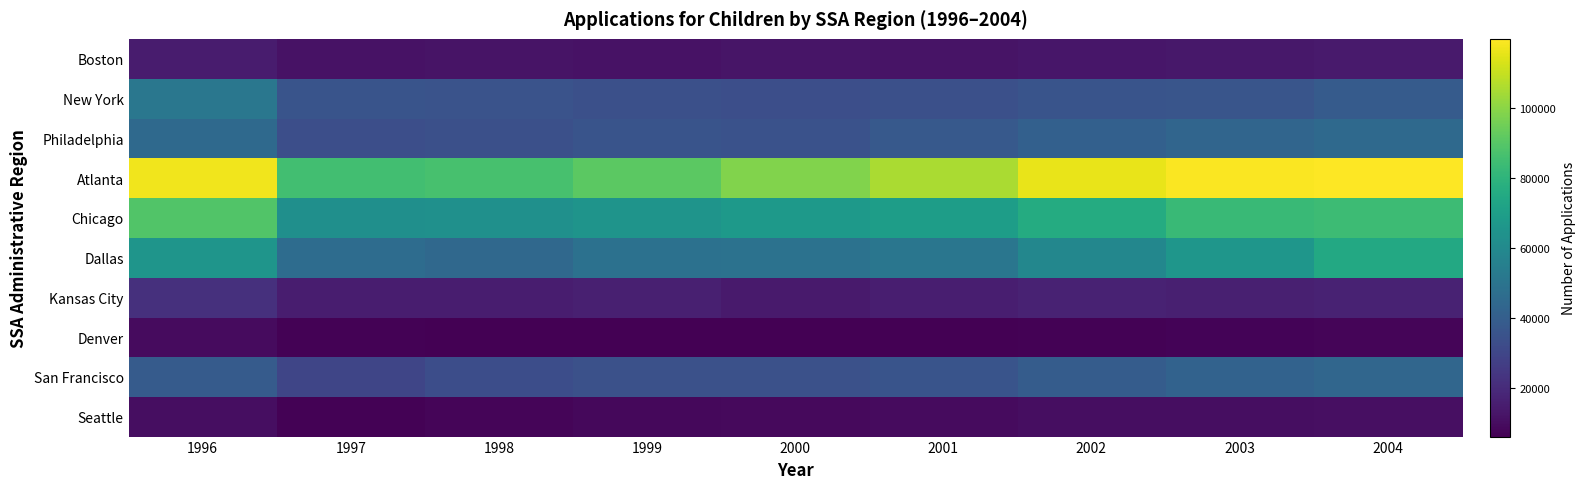

How many distinct data groups are displayed?

10